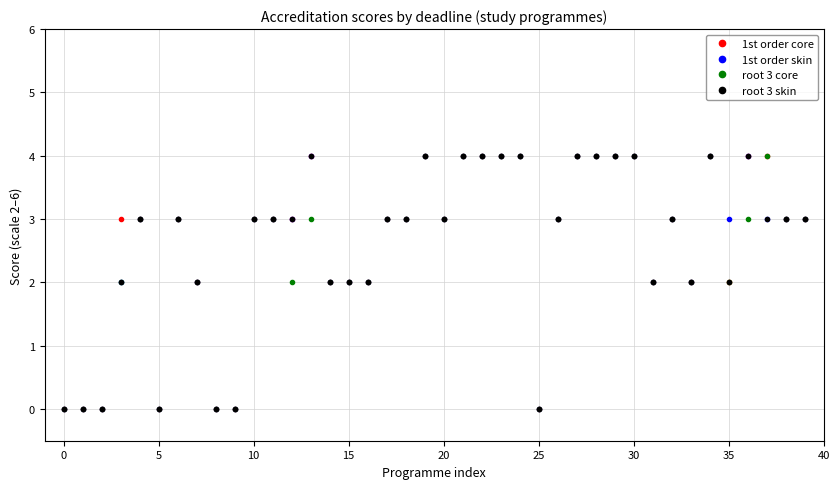

What is the difference between the maximum and minimum values in the 1st order core series?

4